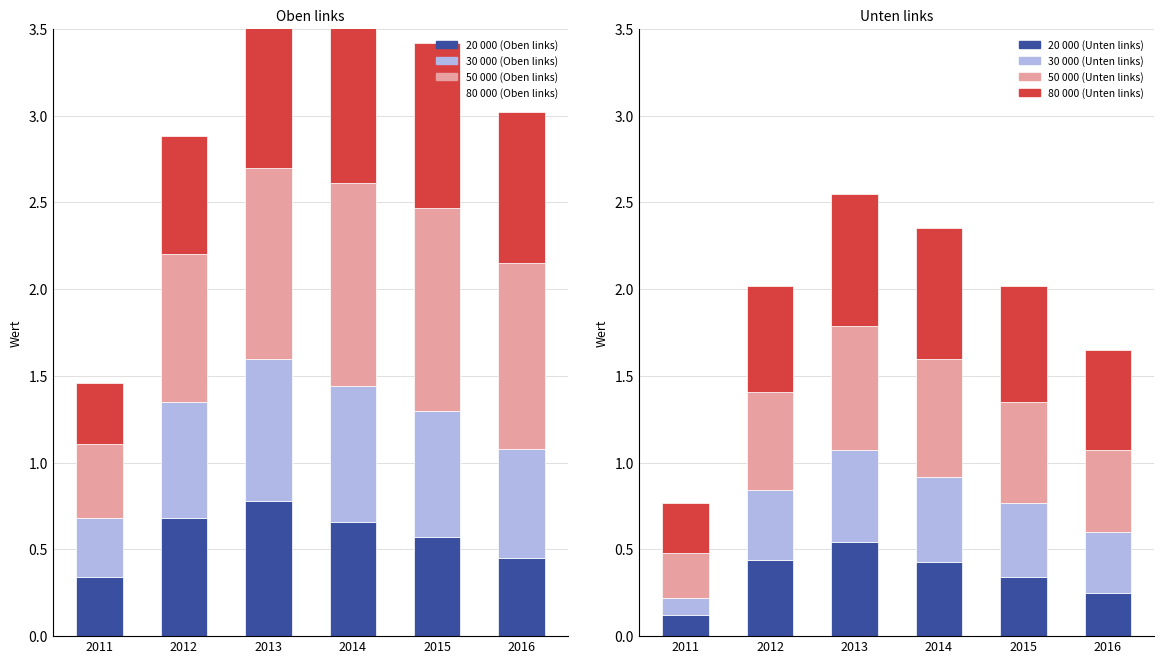

Rank the series at 2012 from lowest to highest value.

30 000 (Oben links), 80 000 (Oben links), 20 000 (Oben links), 50 000 (Oben links)